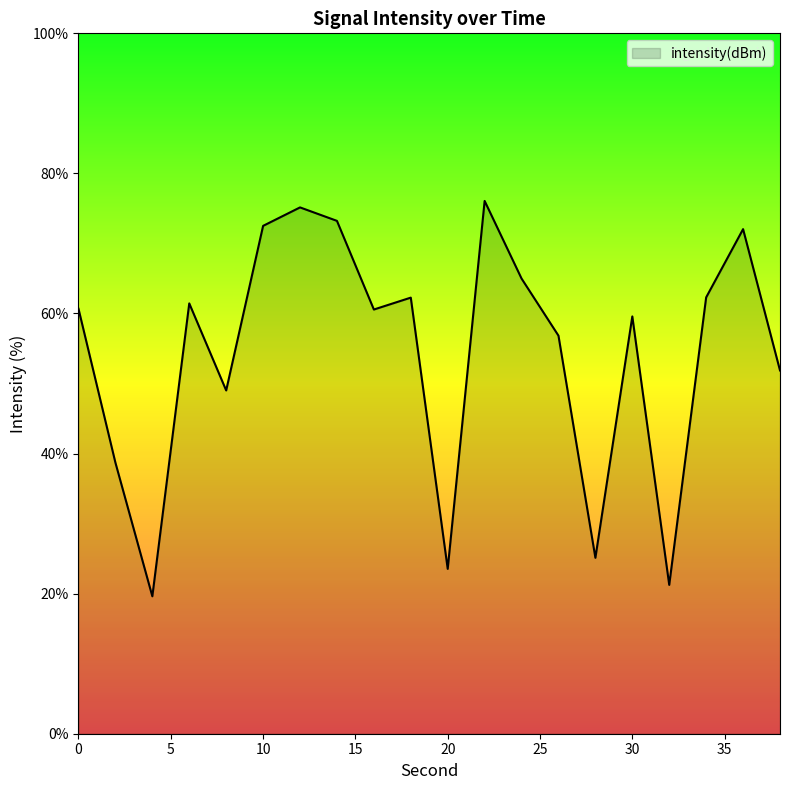

What is the greatest value displayed?

76.1